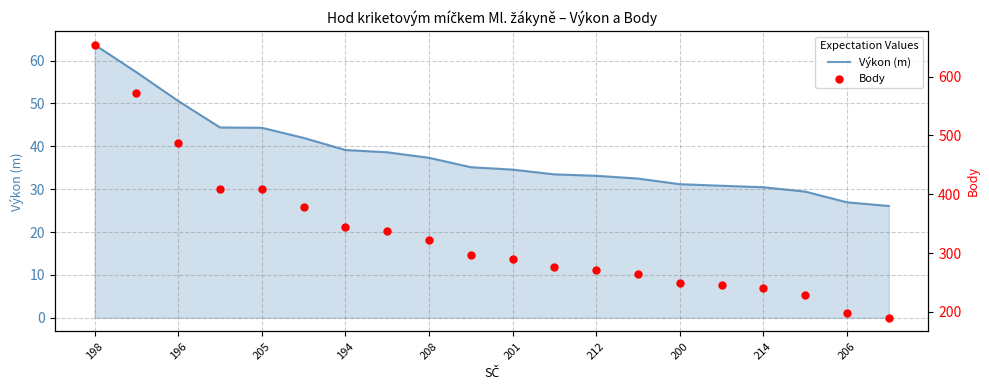

Which series has the largest Y range (max minus min)?

Body